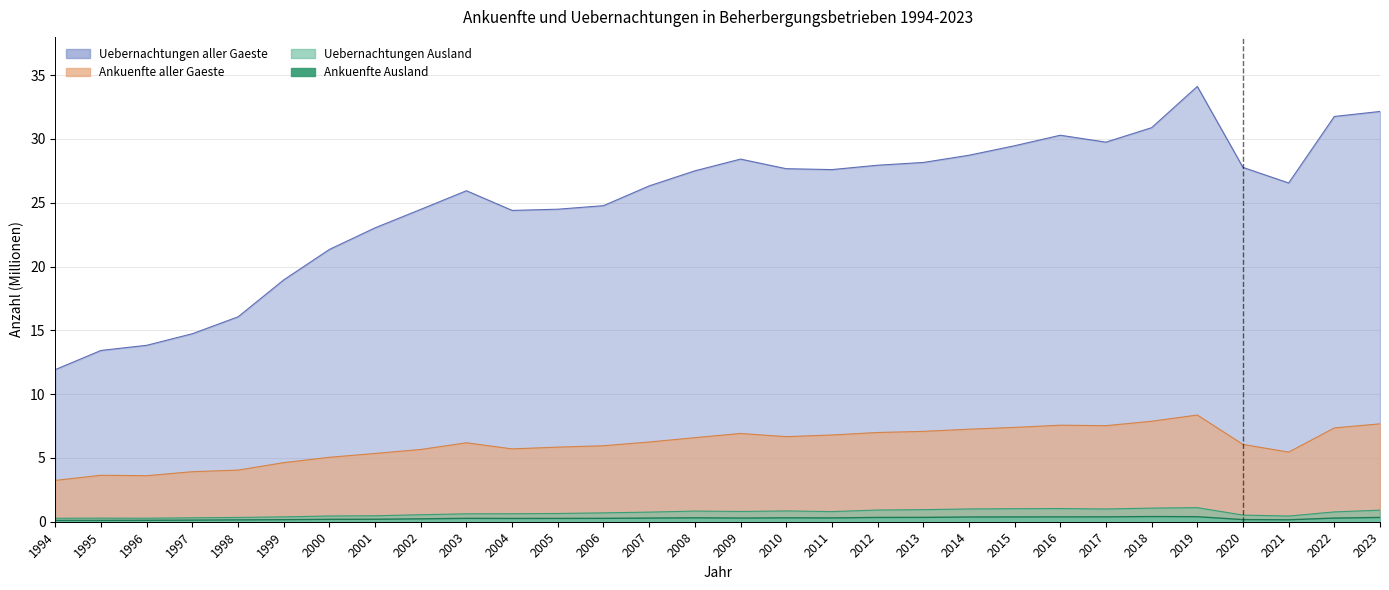

What is the total value across all series at 2011?

35.5